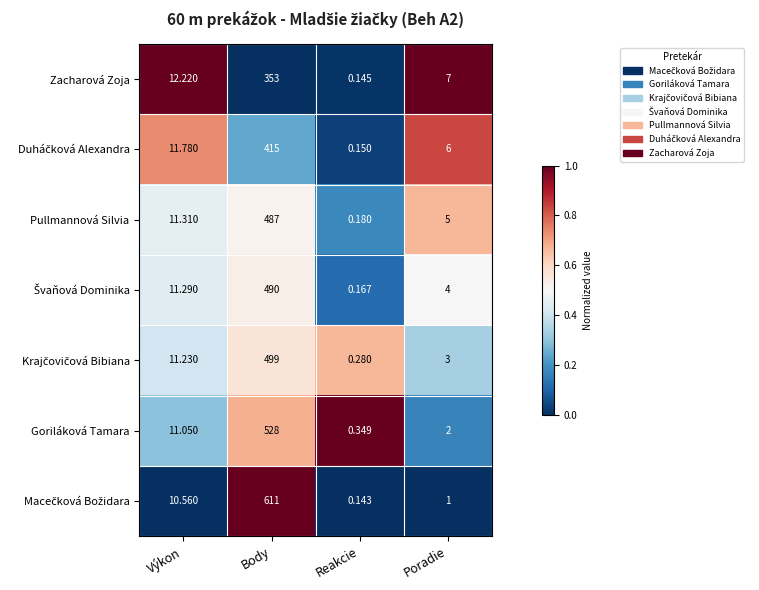

List the labels in order of Zacharová Zoja value, largest first.

Body, Výkon, Poradie, Reakcie